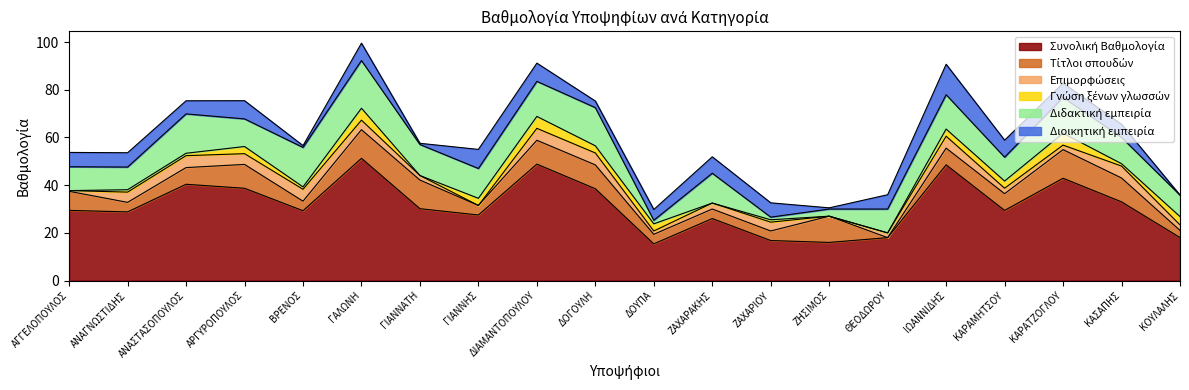

Does the chart have visible grid lines?

No